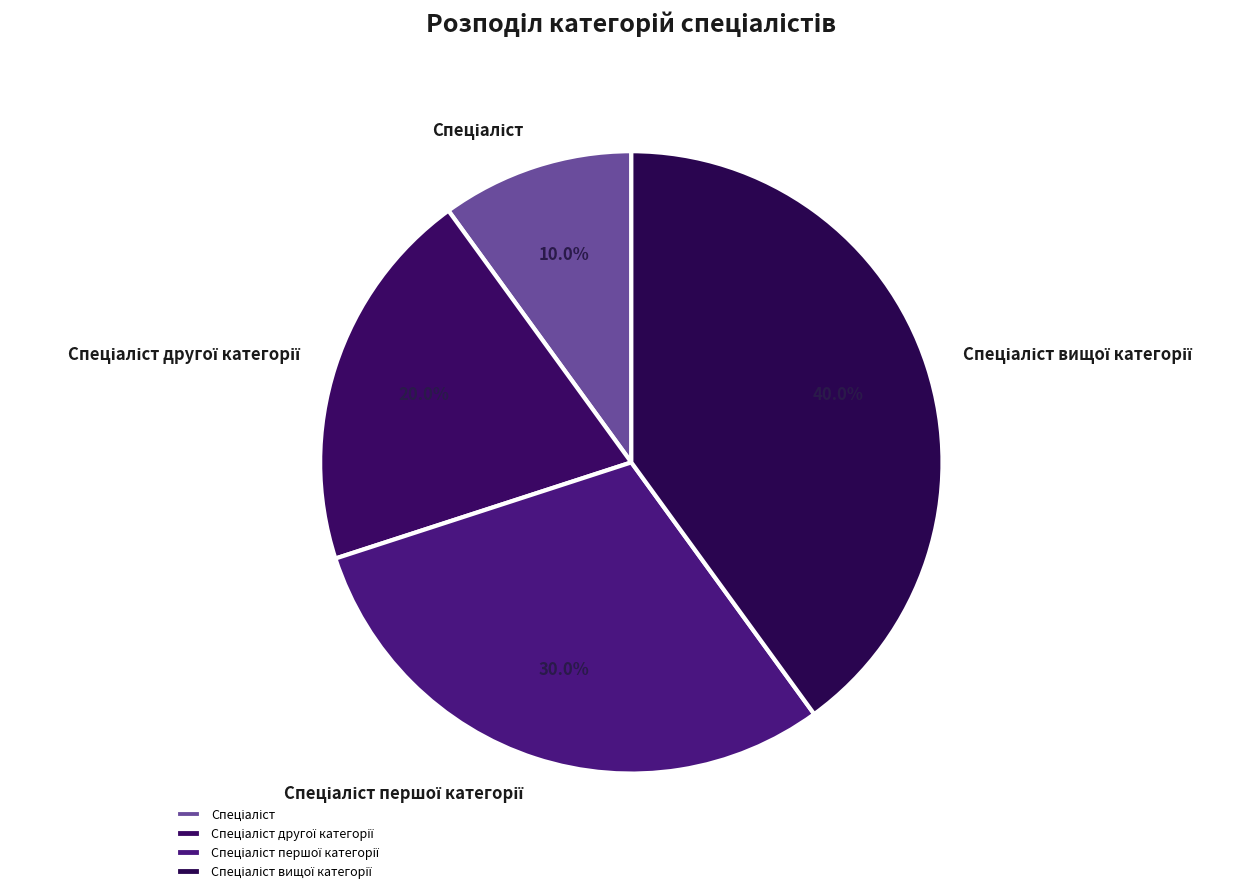

How many segments does this pie chart have?

4